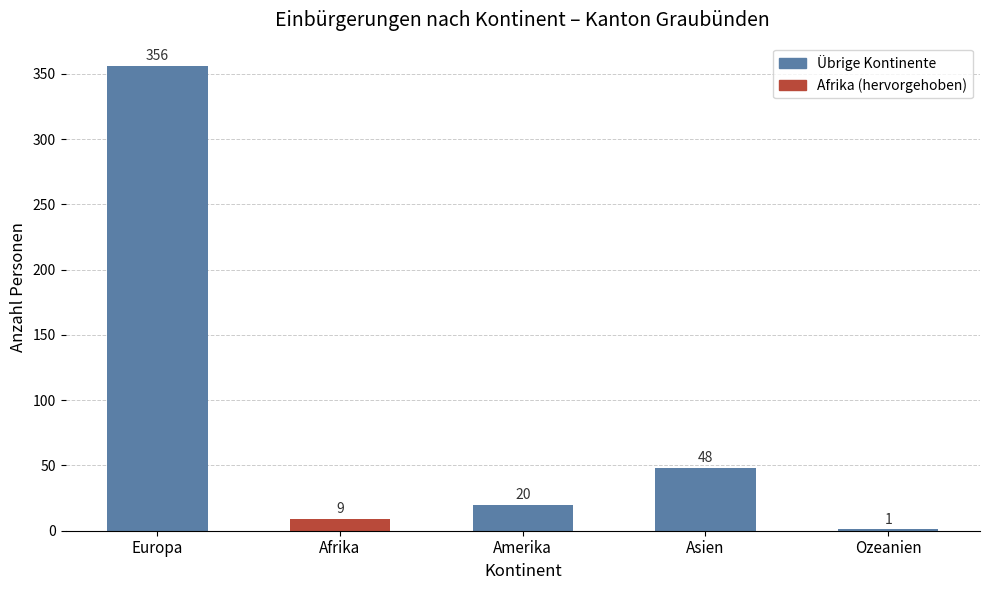

Where is the data nearest to the value 178?

Asien